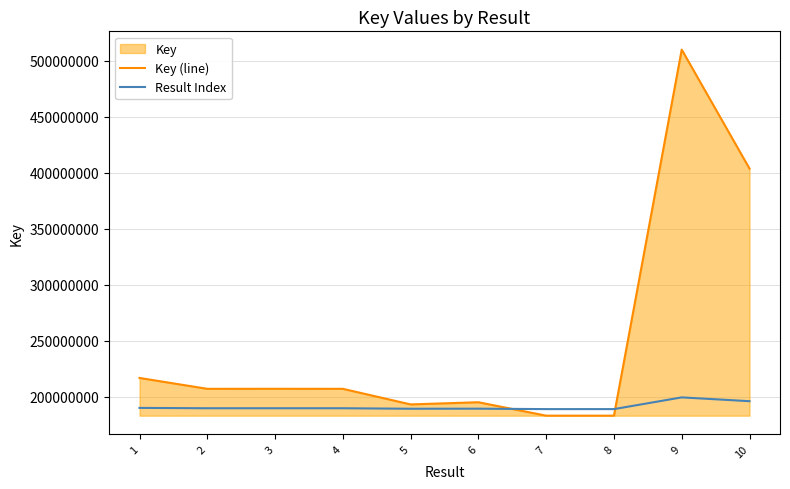

True or false: Result Index has a value of 61410785.3 at 7.

False